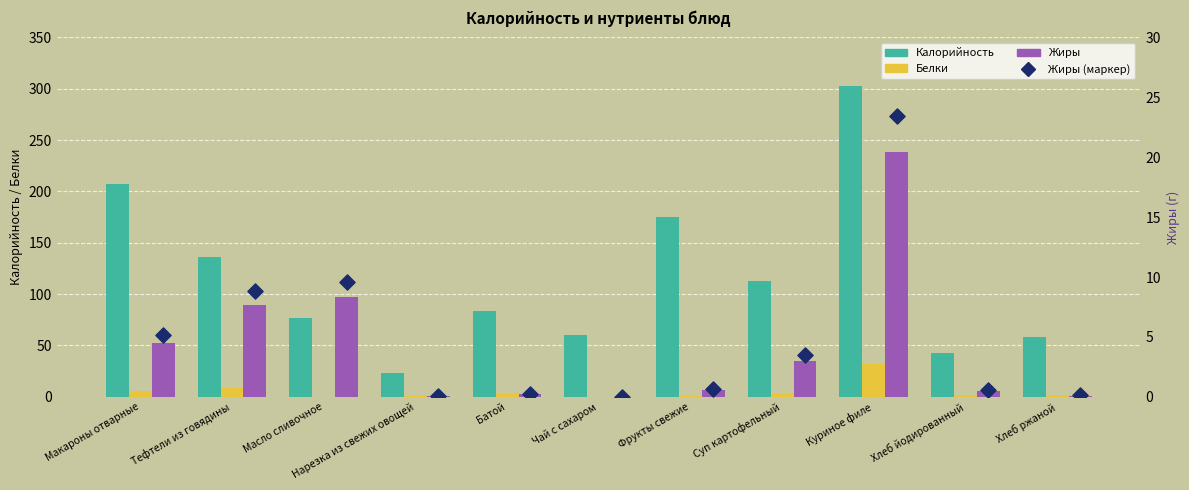

What is the total value across all series at Чай с сахаром?

60.0